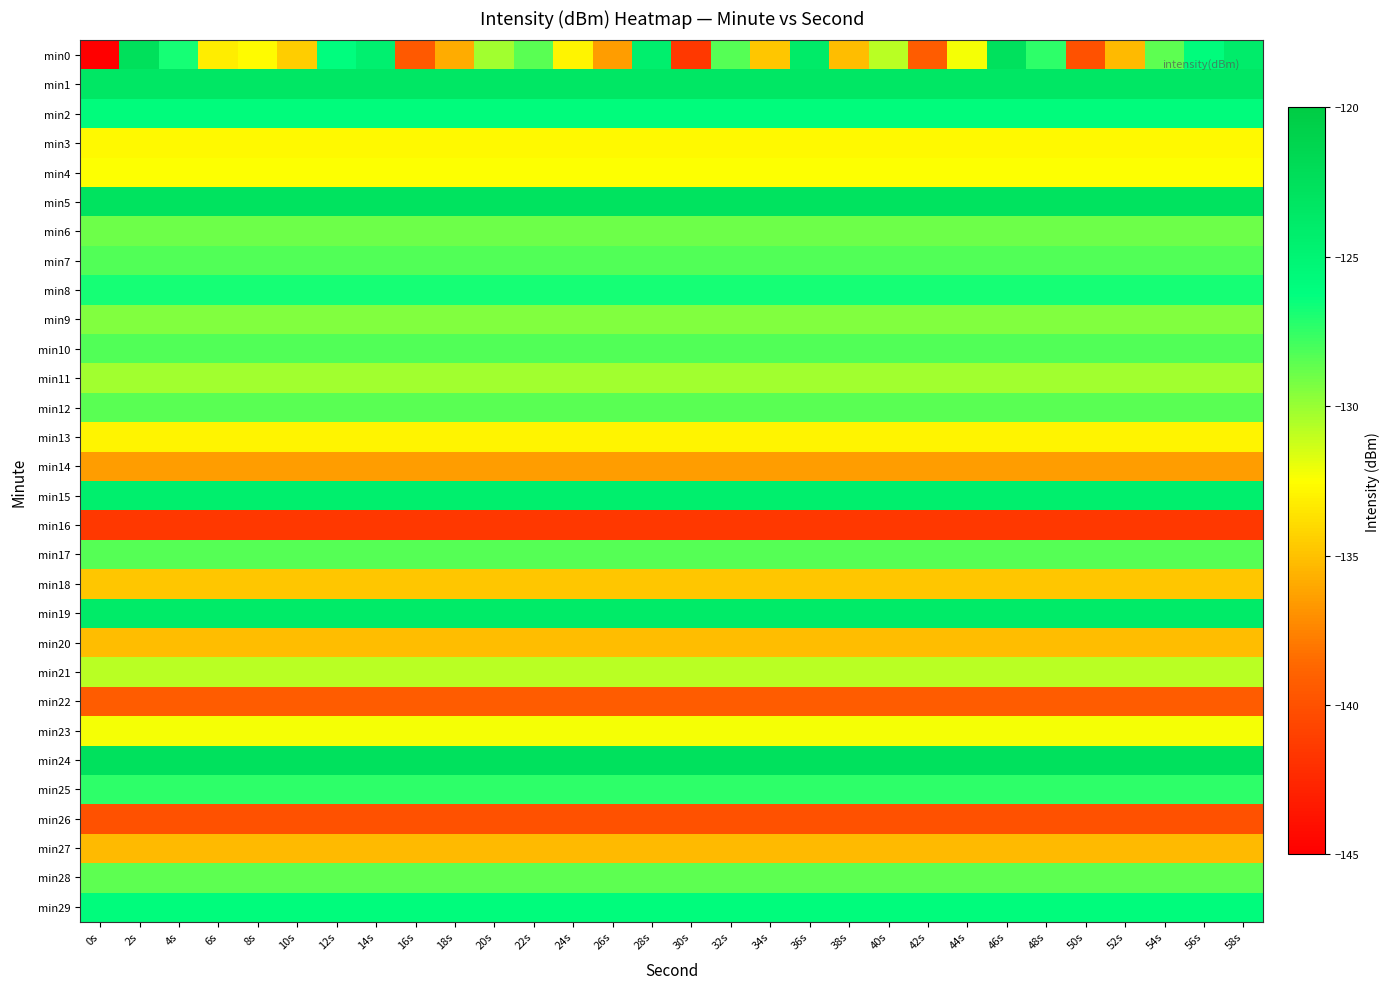

How many data points does each series have?

30